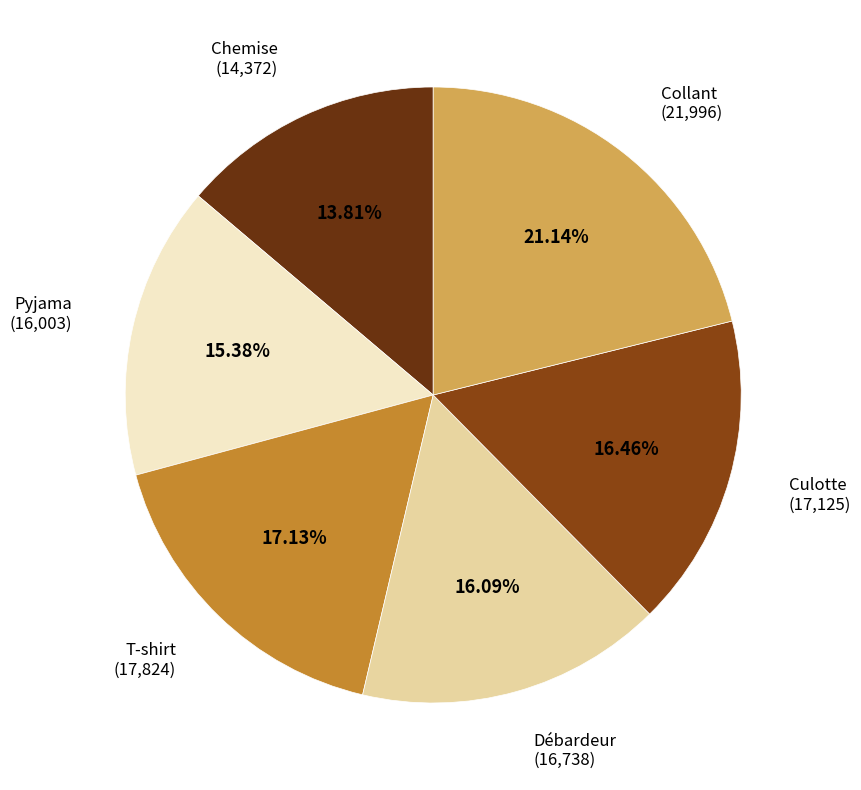

How many slices are in this pie chart?

6